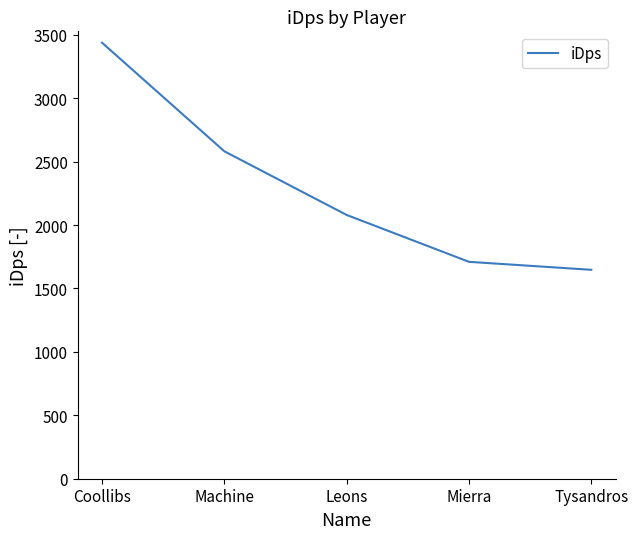

At which label does the data first exceed 2079?

Coollibs